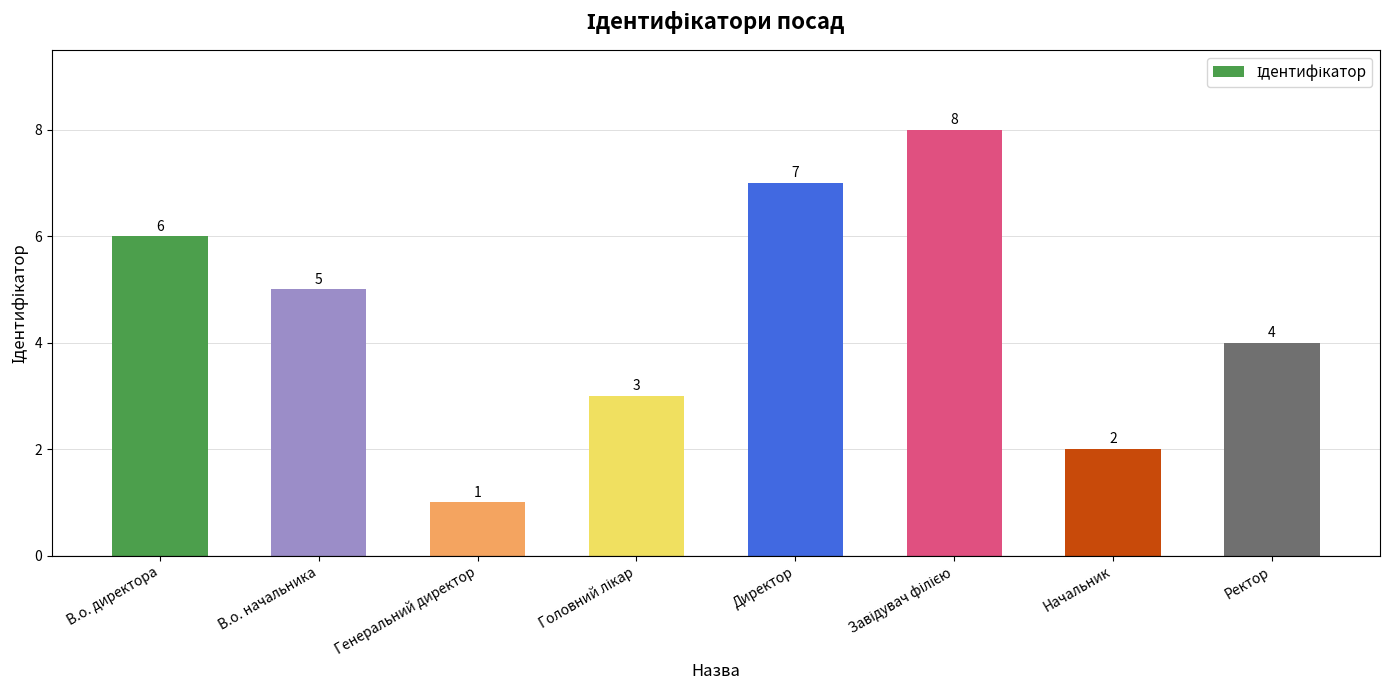

What is the difference between the second highest and minimum values?

6